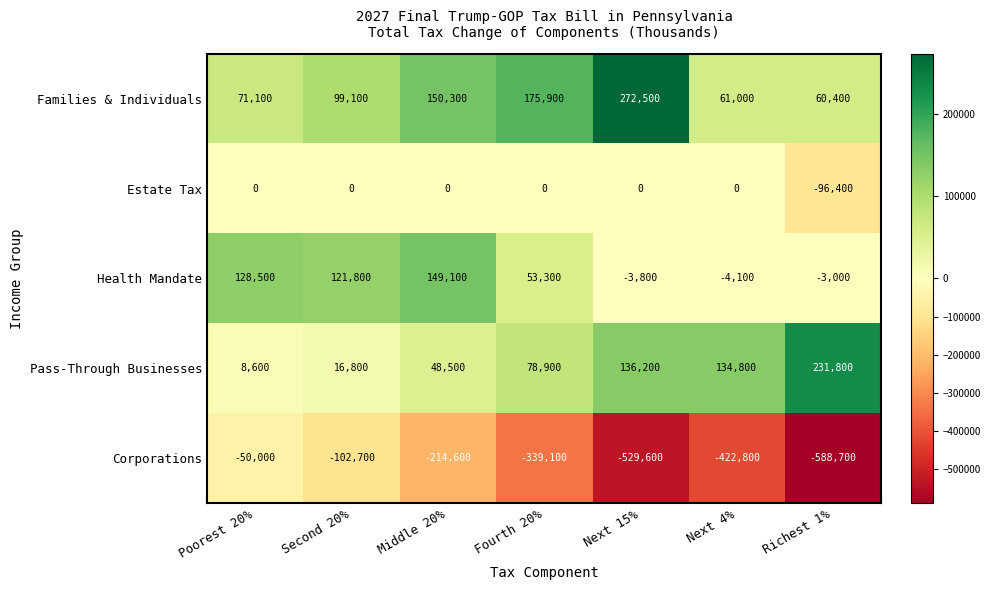

What is the difference between the maximum and second lowest values in the Families & Individuals series?

211500